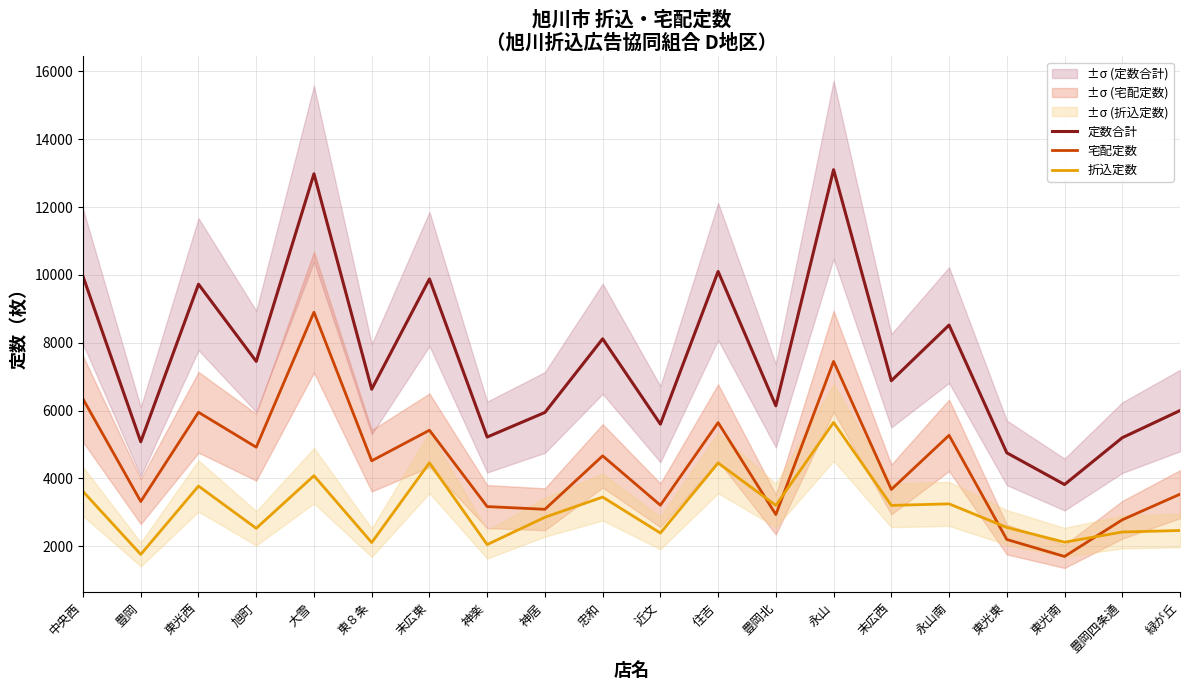

How many lines are shown in the chart?

3